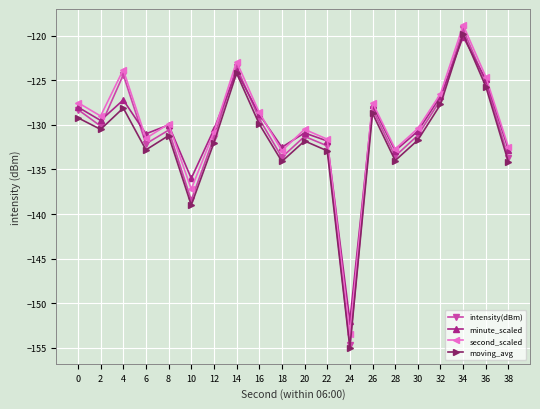

What value does the moving_avg series have at 26?

-128.7